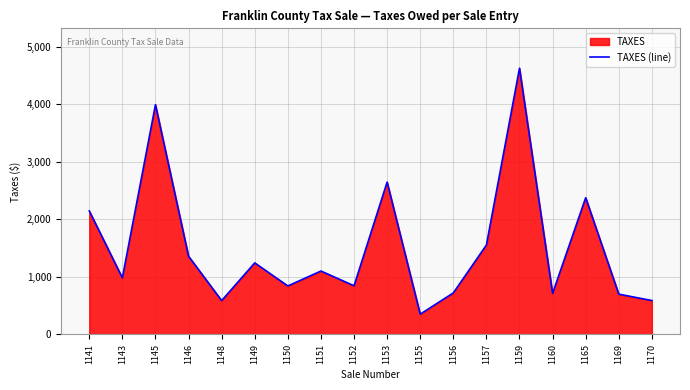

Does the chart have visible grid lines?

Yes